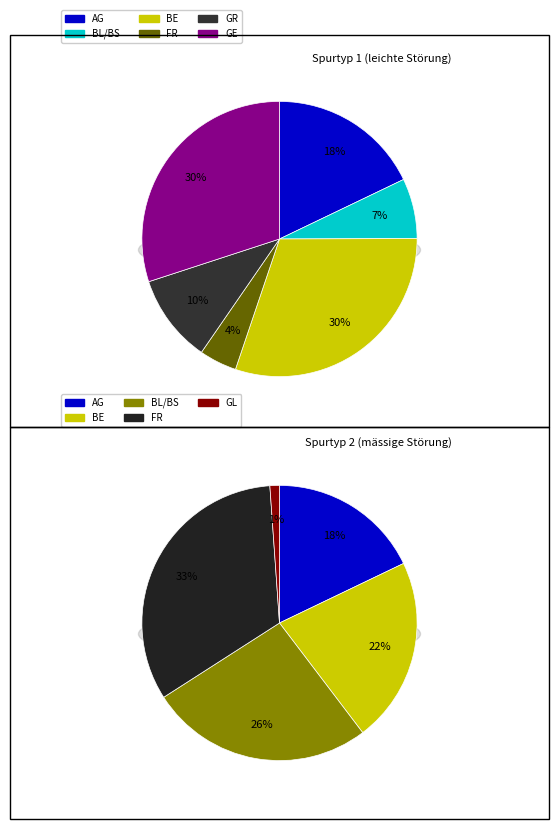

How much of the chart is everything except AI?

100.0%